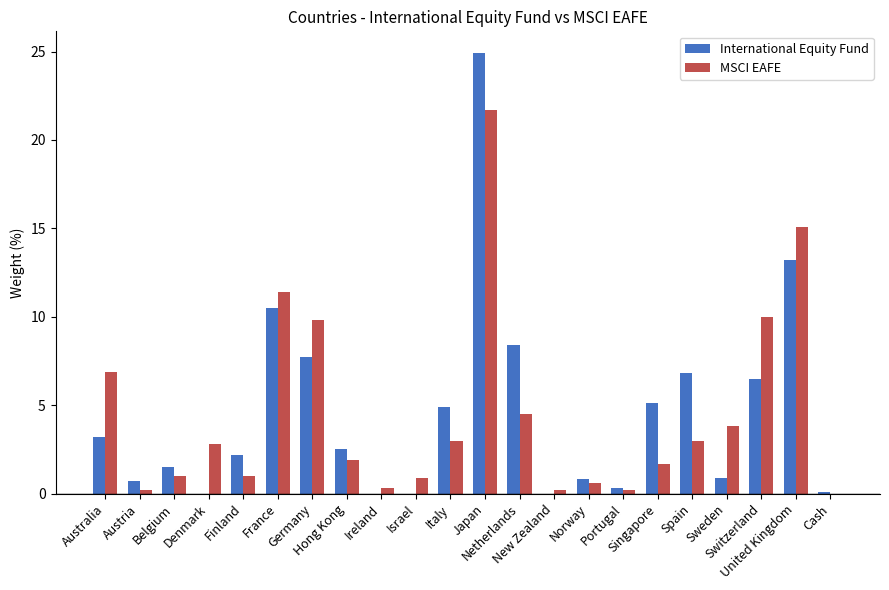

At which category is the sum across all series the highest?

Japan